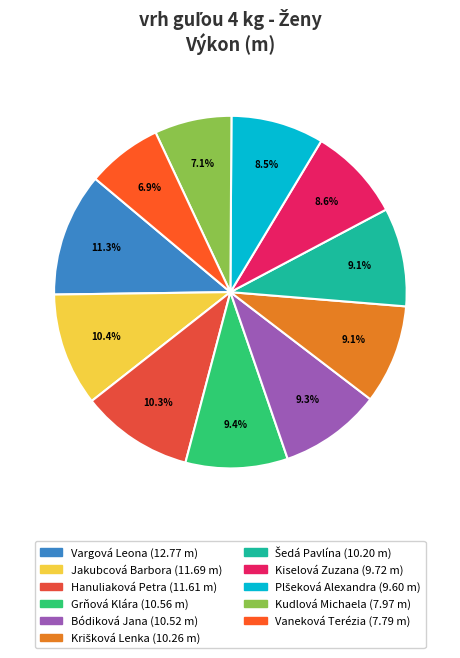

Does Vargová Leona account for over 50% of the chart?

No